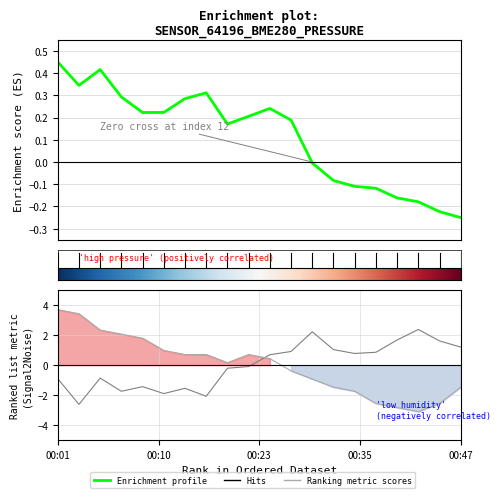

What is the lowest value of the humidity metric series?

-2.6